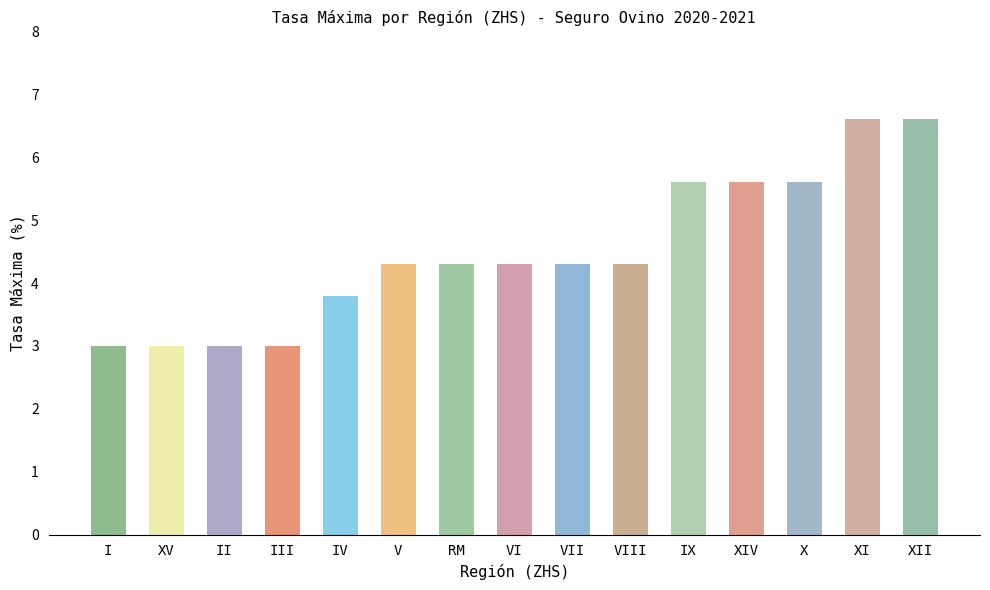

What is the value of the 10th bar from the left?

4.3